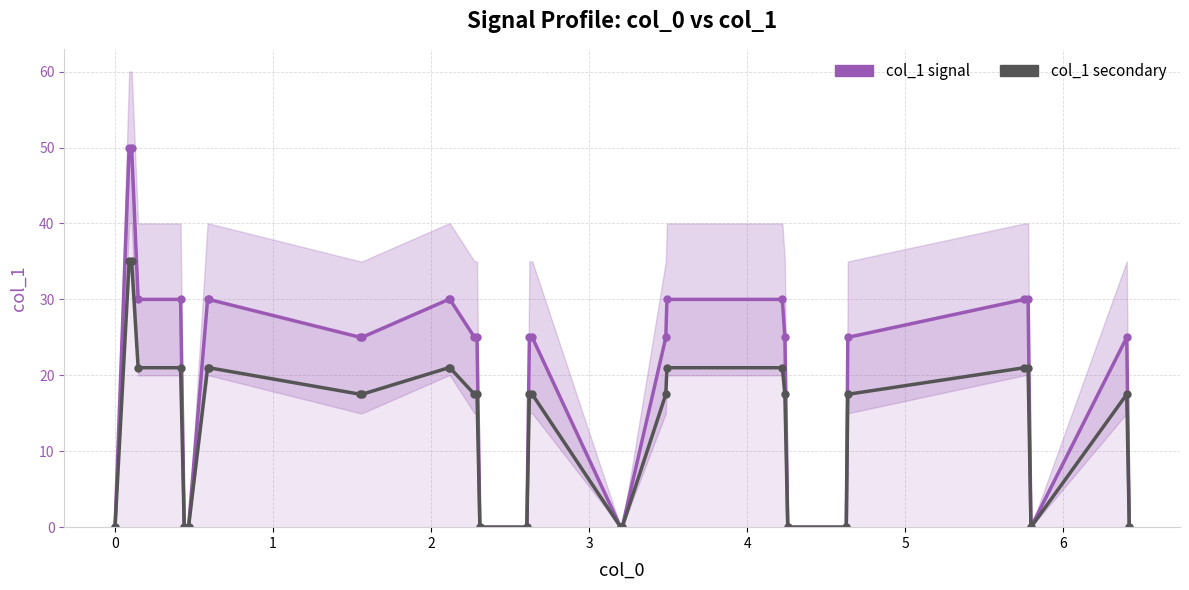

Does the chart display data point markers on the line(s)?

Yes